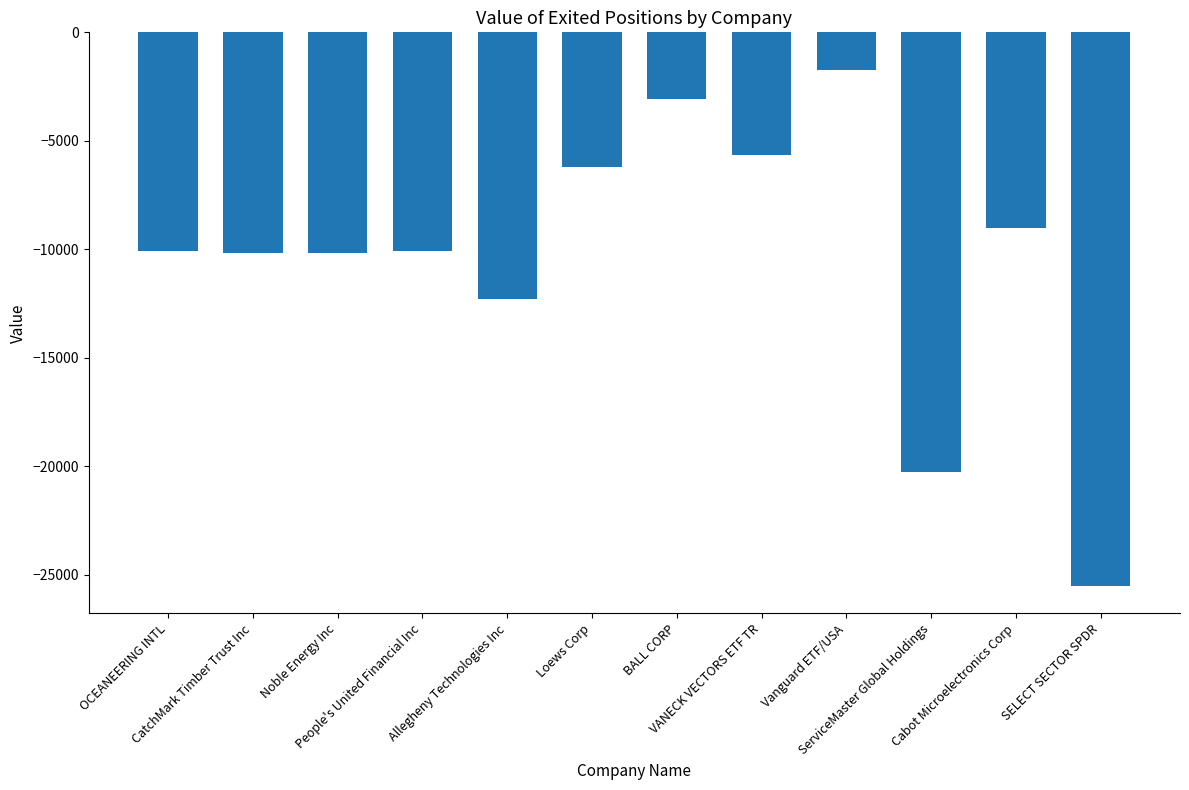

What is the difference between the maximum and minimum values?

23772